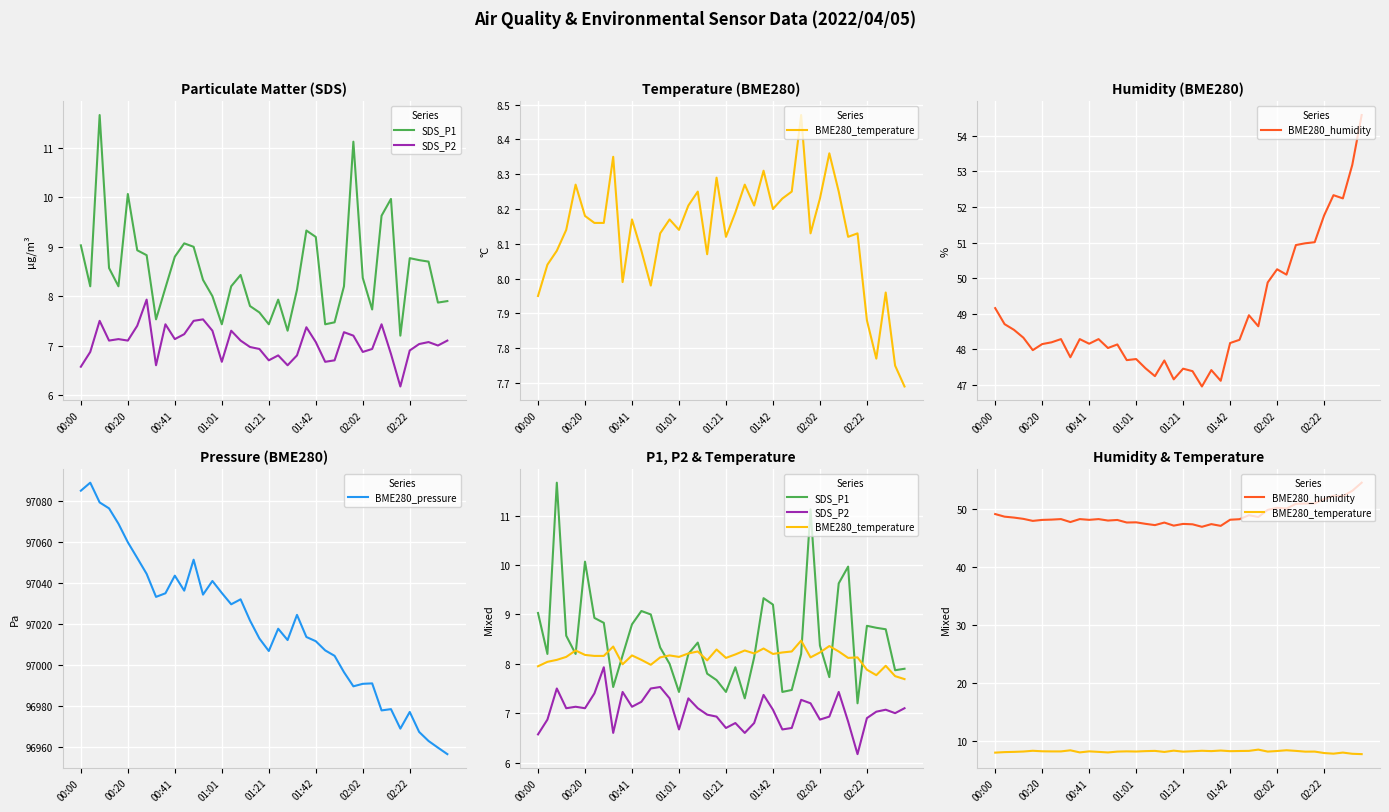

True or false: BME280_humidity and SDS_P1 intersect in this chart.

False